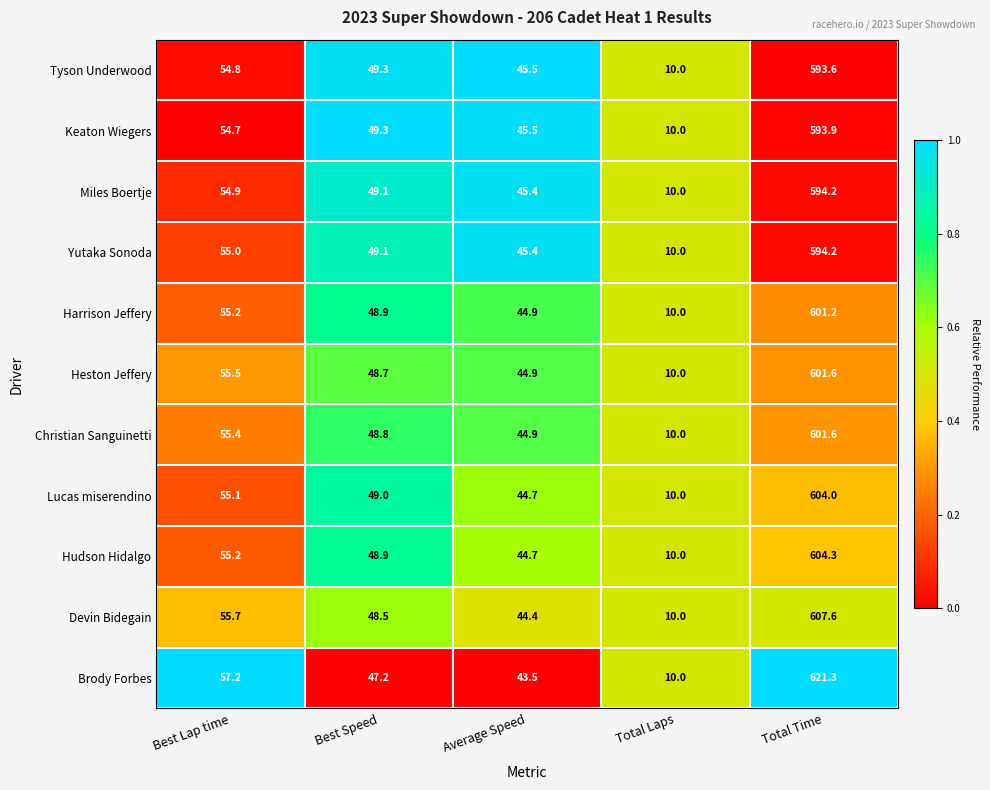

What is the spread (max minus min) of values at Best Lap time?

2.5